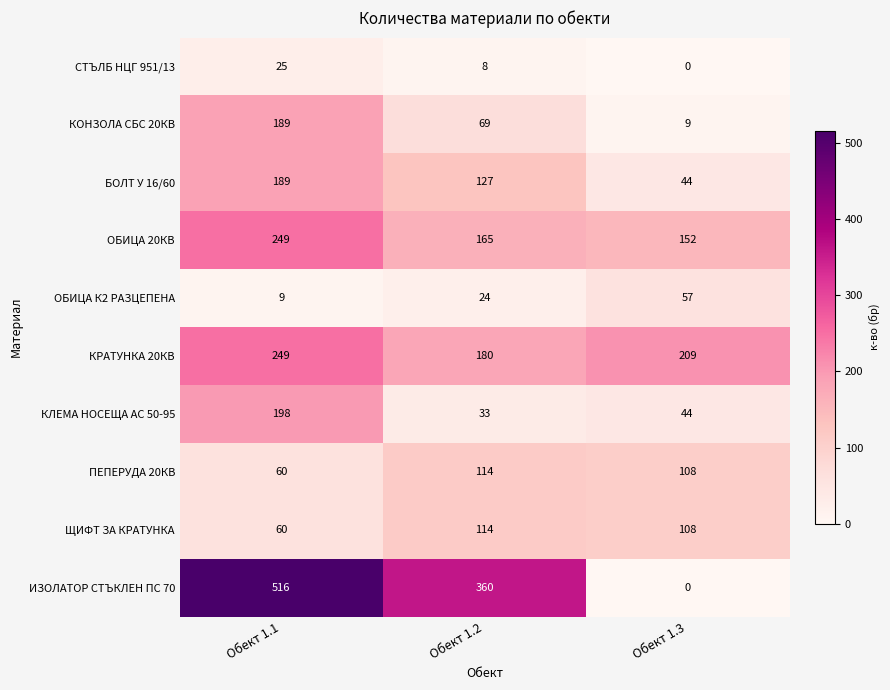

List the labels in order of БОЛТ У 16/60 value, smallest first.

Обект 1.3, Обект 1.2, Обект 1.1